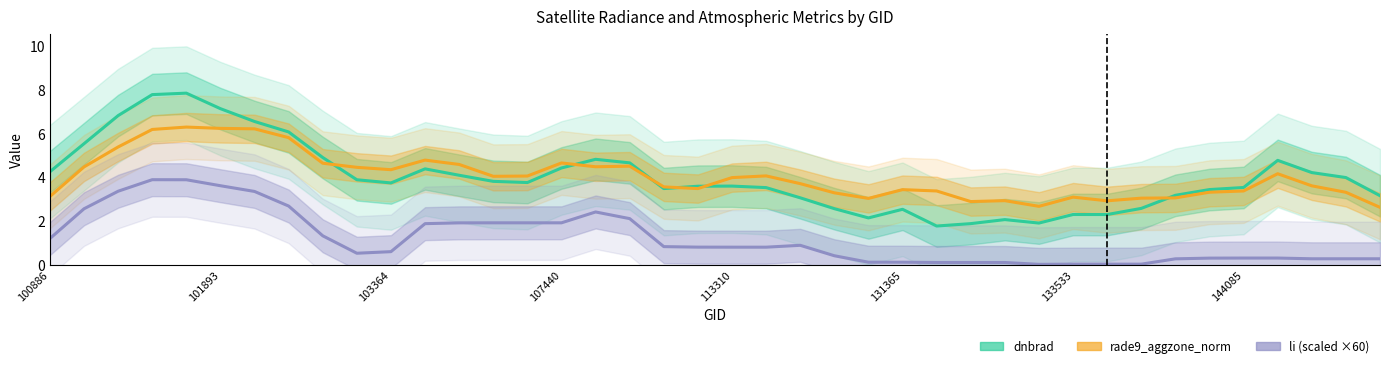

True or false: li (scaled) and rade9_aggzone_norm cross at least once.

False